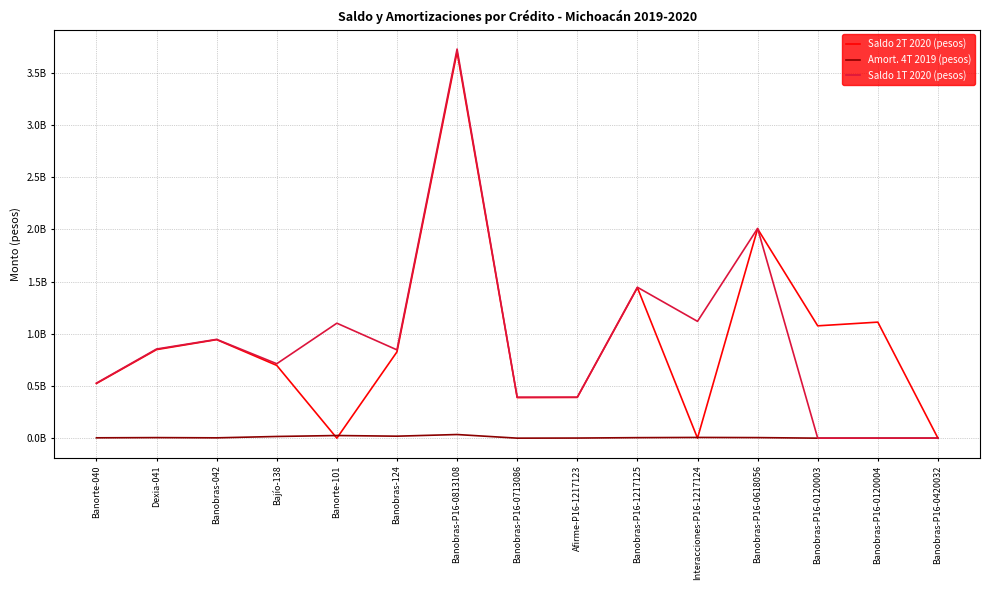

Is this an area chart (filled region under the line)?

No